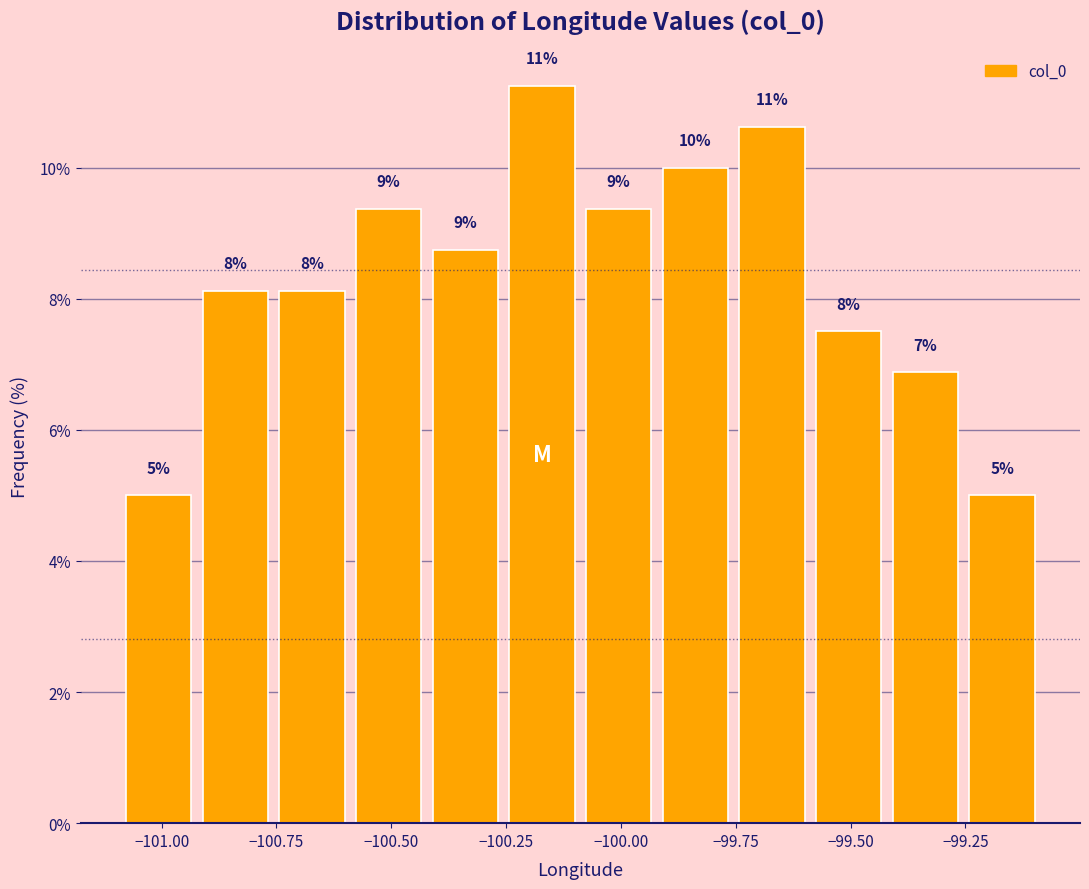

Read against the x-axis, roughly where is the centre of the tallest bar?

-100.15